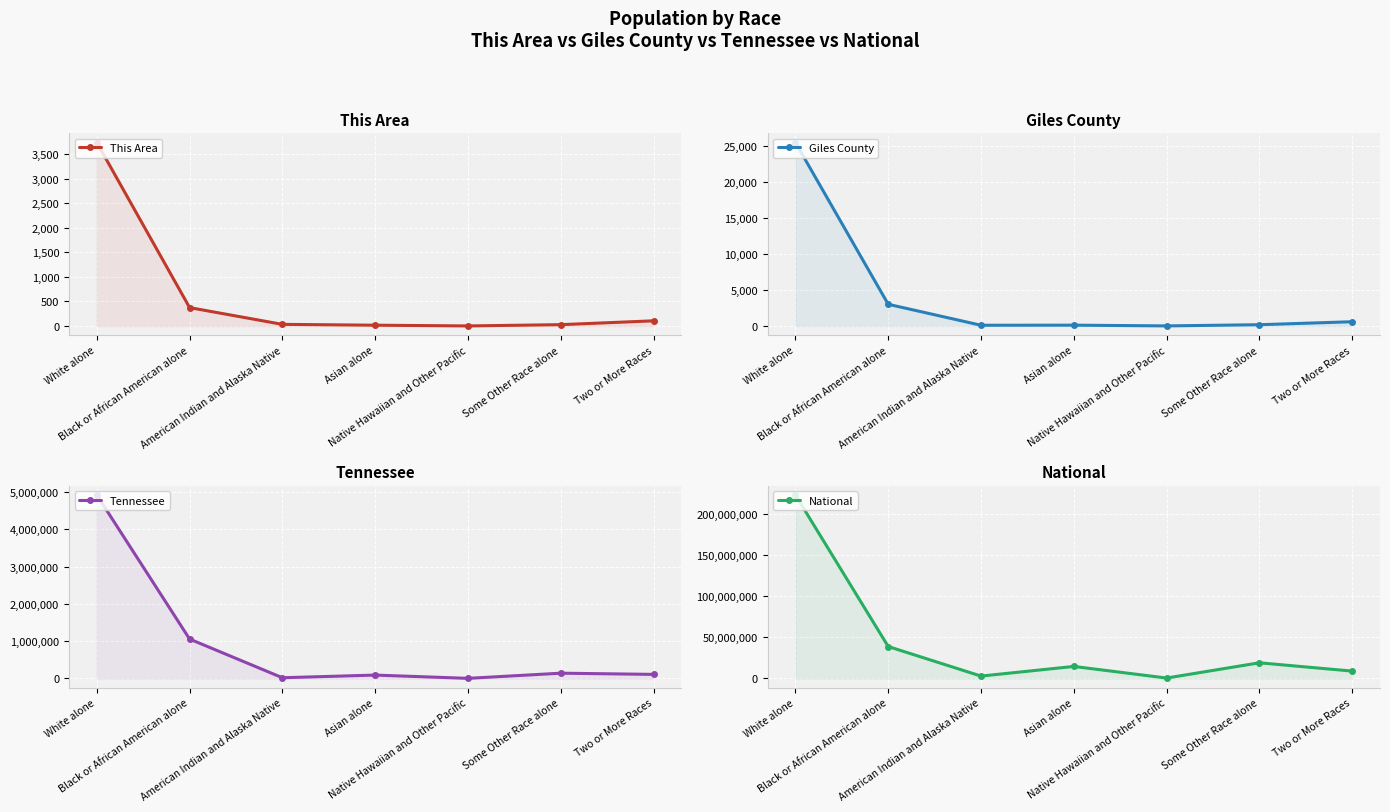

At which category is the sum across all series the highest?

White alone